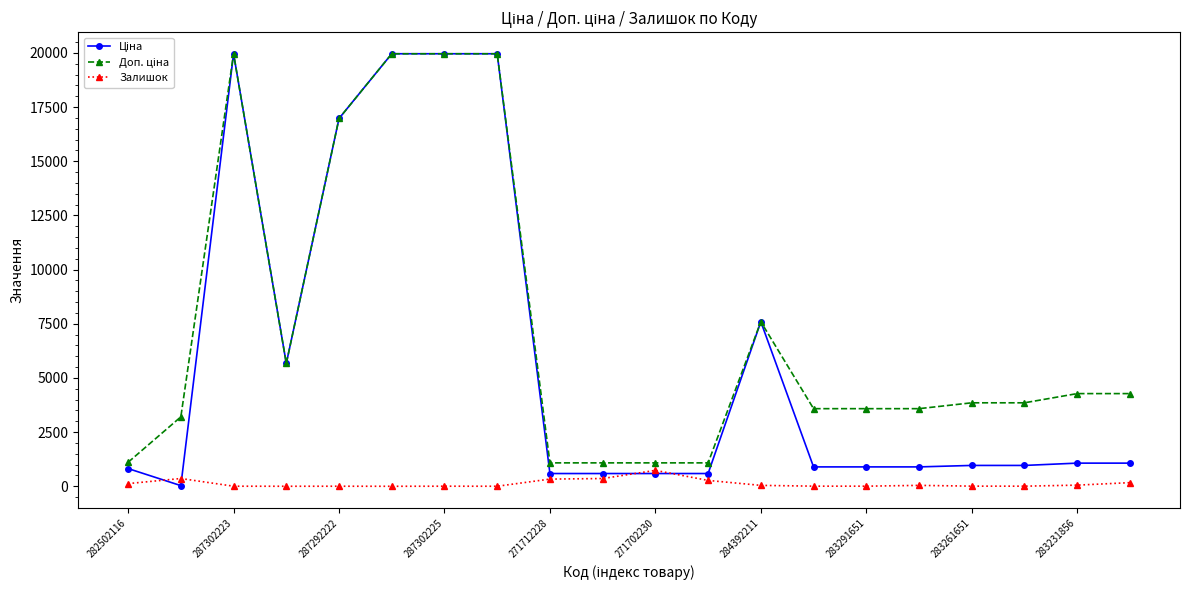

In Залишок, how many points are lower than both neighbors (excluding endpoints)?

5